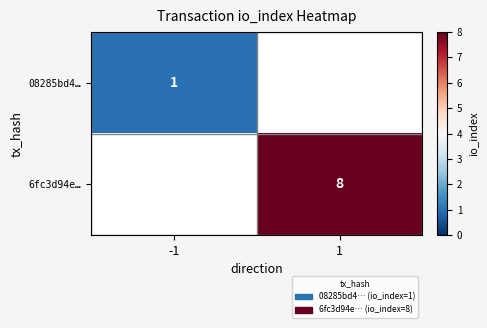

The 08285bd4… series shows 1 at -1. True or false?

True